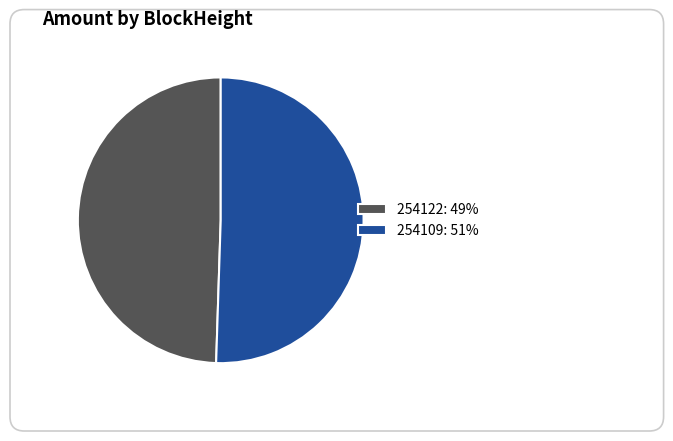

Is it true that 254122 (Nonce=0) is 6% of the pie?

False